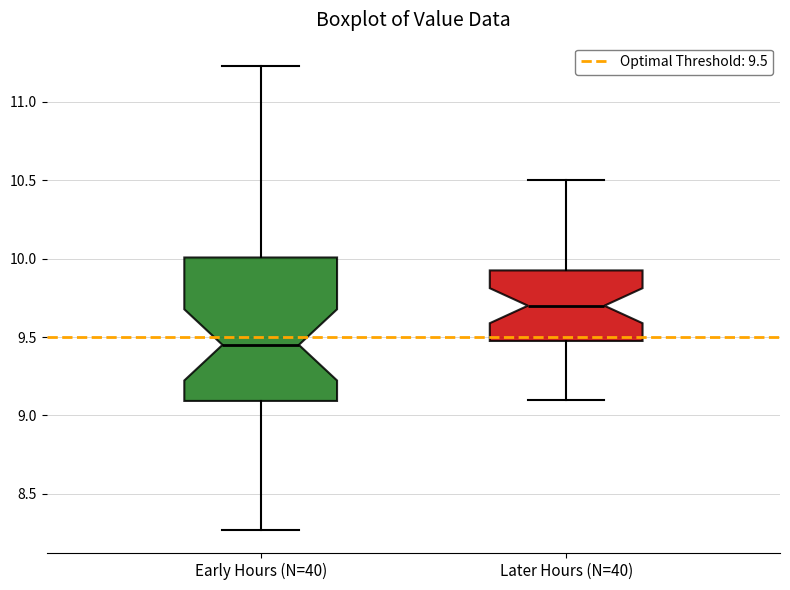

Which box's median line is the highest?

Later Hours (N=40)